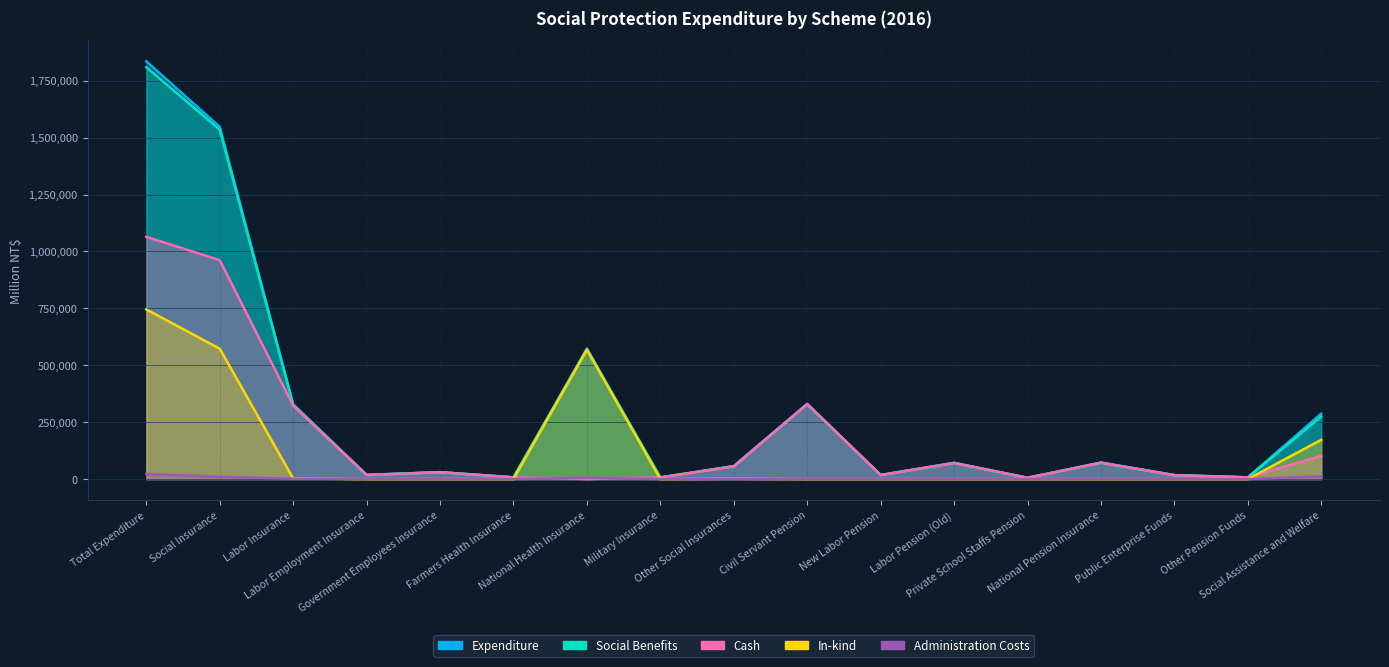

At Farmers Health Insurance, list the series in order from smallest to largest.

In-kind, Administration Costs, Social Benefits, Cash, Expenditure